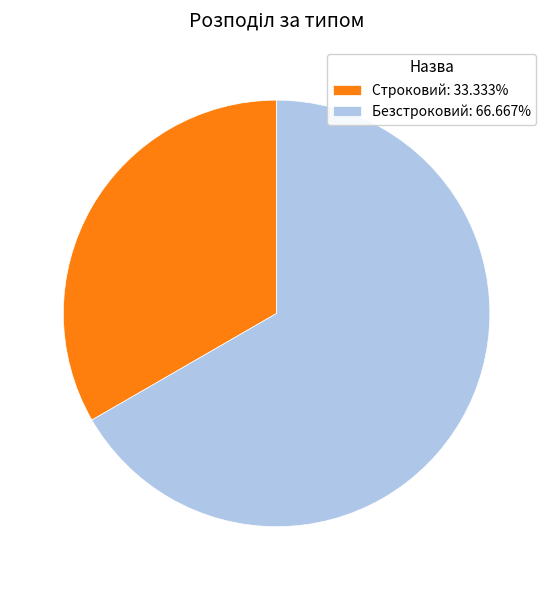

Combined, do Строковий: 33.333% and Безстроковий: 66.667% account for over 50%?

Yes